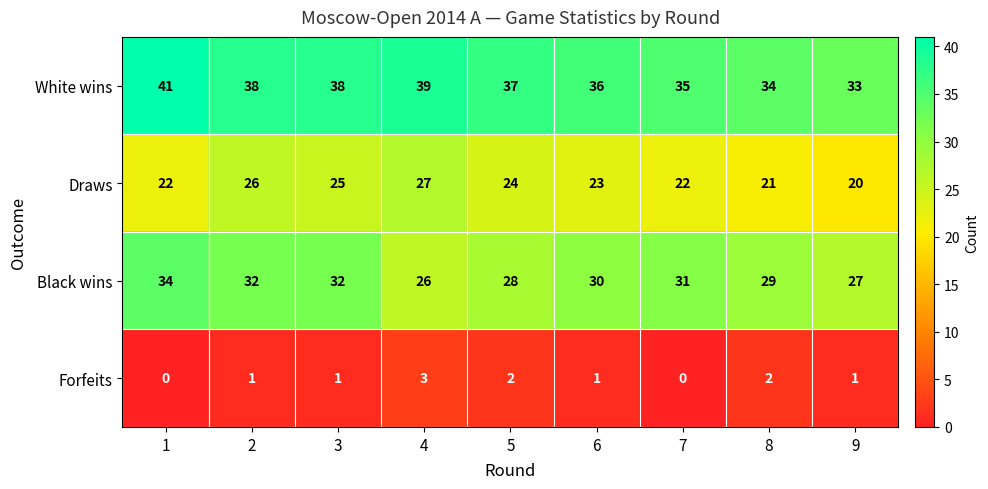

How many categories are shown in the chart?

9